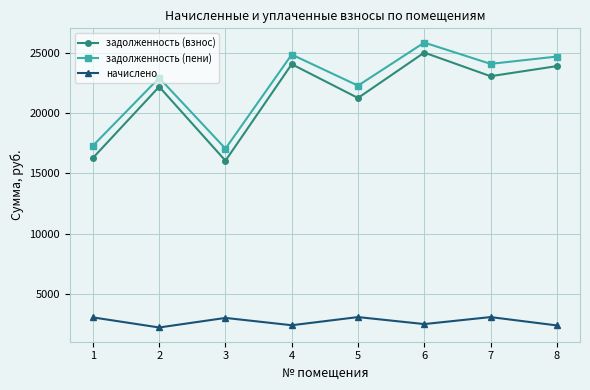

Does the chart display data point markers on the line(s)?

Yes